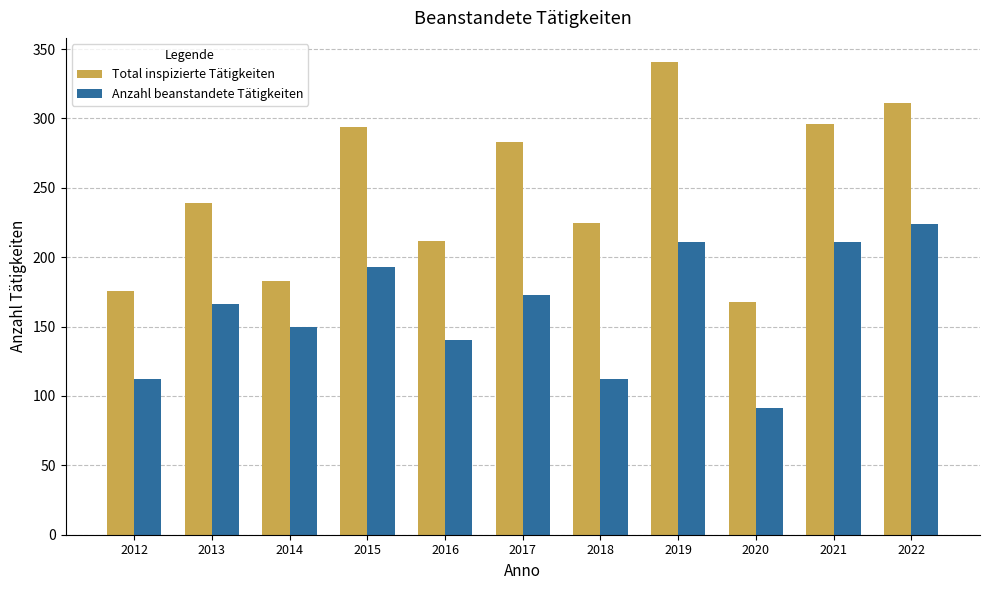

Reading right to left, what are all the values shown in this chart?

Total inspizierte Tätigkeiten: 311	296	168	341	225	283	212	294	183	239	176
Anzahl beanstandete Tätigkeiten: 224	211	91	211	112	173	140	193	150	166	112